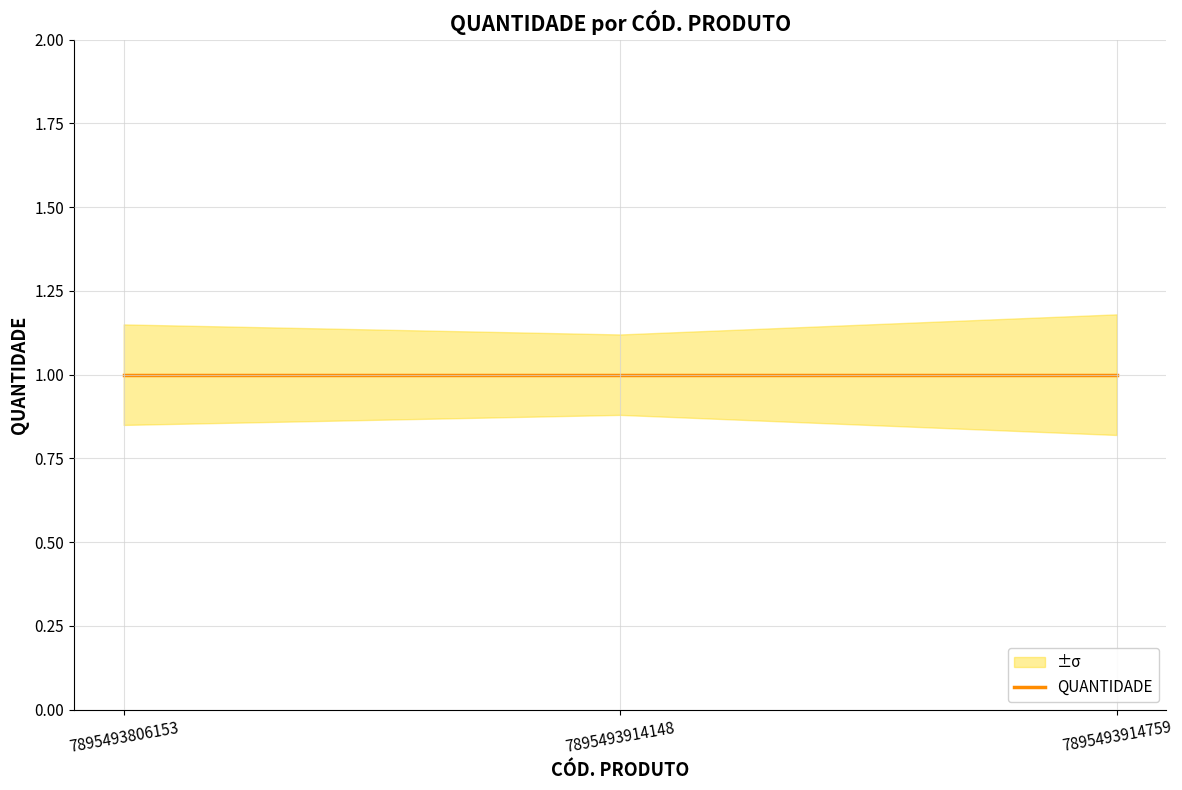

Rank the series by their average value, from highest to lowest.

QUANTIDADE_upper, QUANTIDADE, QUANTIDADE_lower